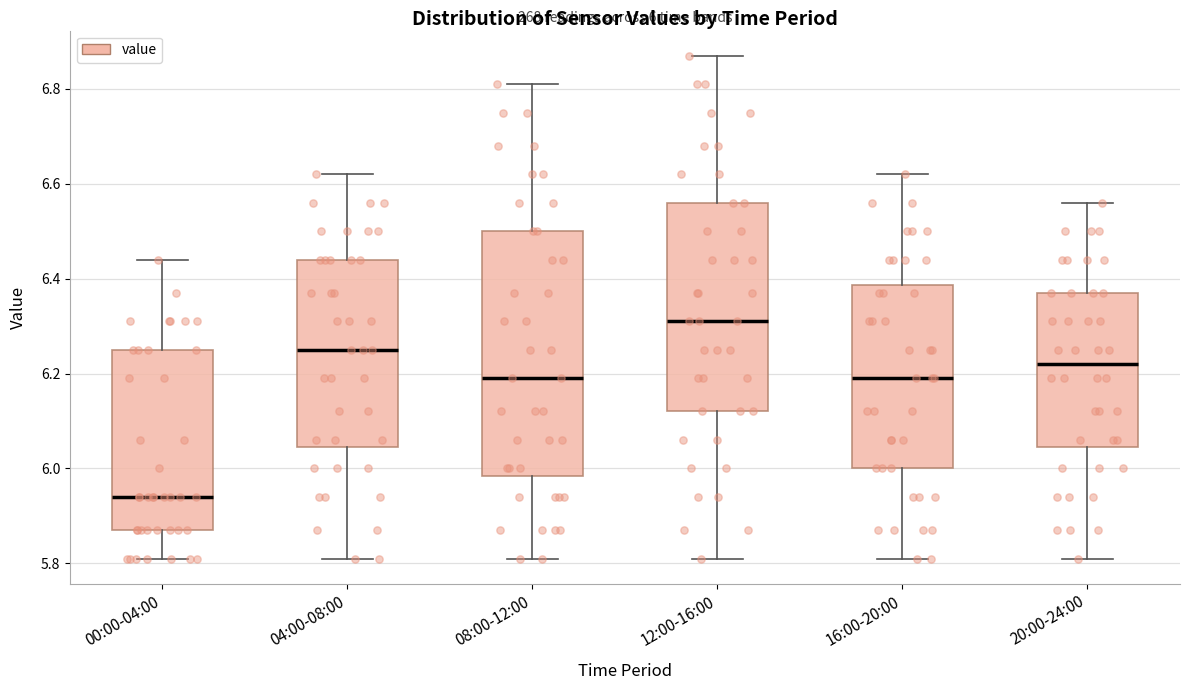

Which box is the tallest, from its lower edge to its upper edge?

08:00-12:00